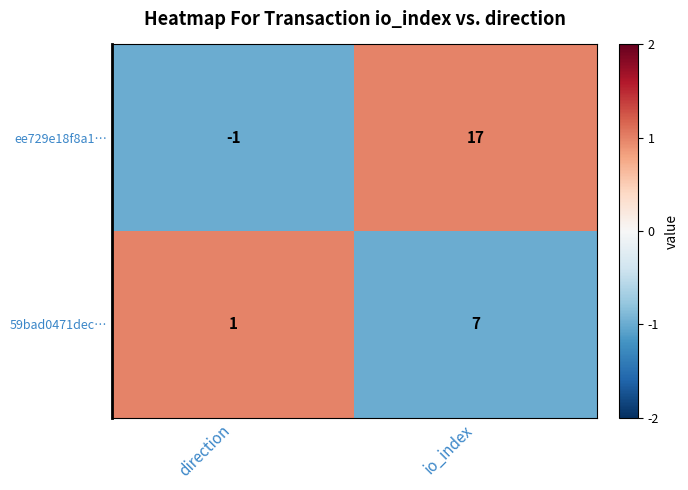

Between direction and io_index, which series saw the biggest shift?

ee729e18f8a1…